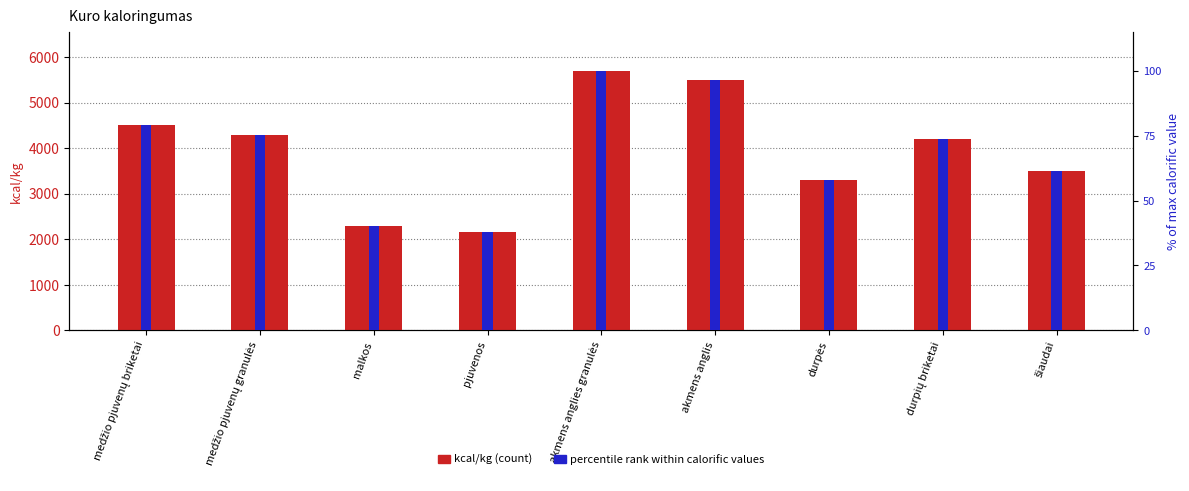

Which has a higher value, medžio pjuvenų granulės or pjuvenos?

medžio pjuvenų granulės